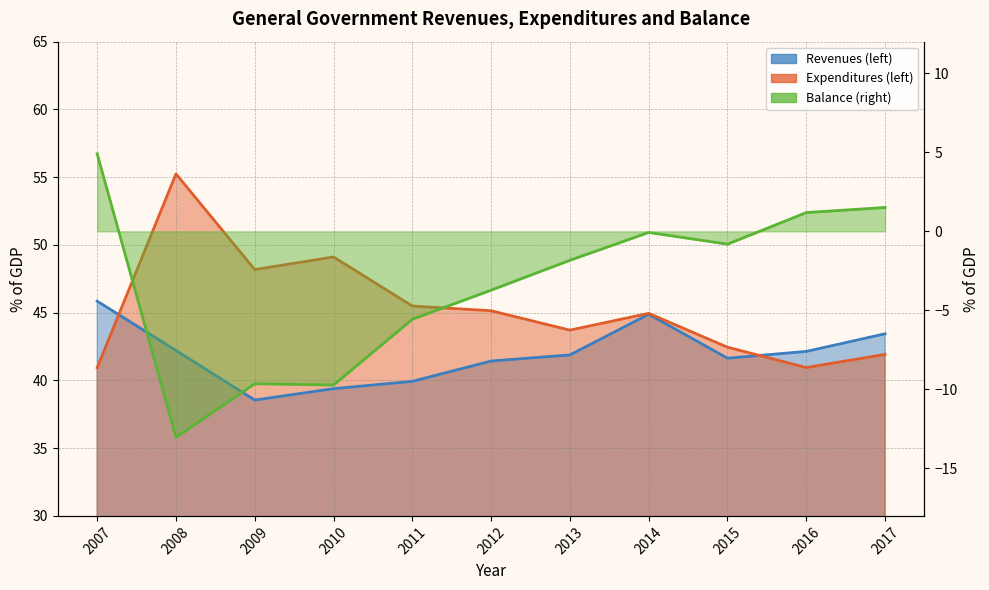

What is the value of the Revenues (left) point at the 4th from the left?

39.4